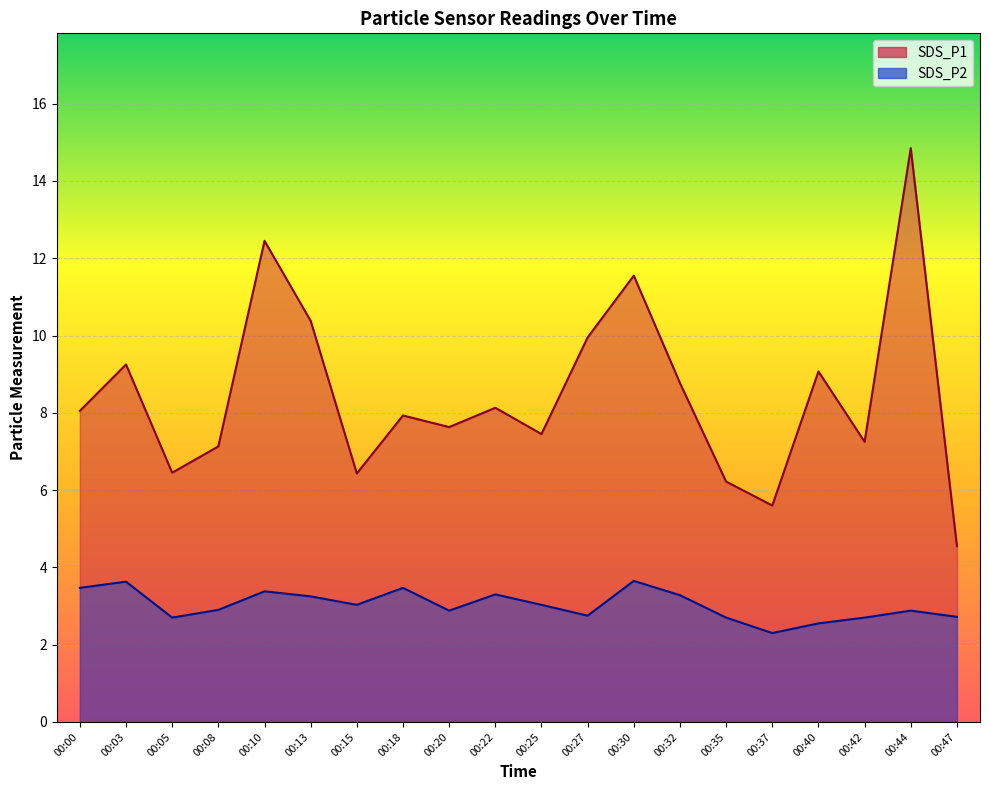

At which category does SDS_P2 reach its first local peak?

00:03